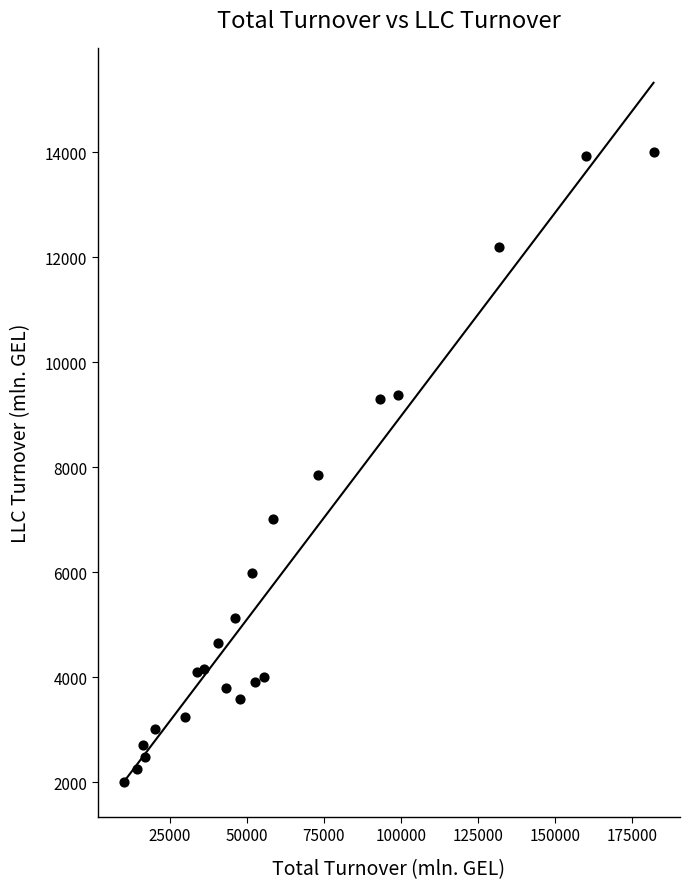

What is the range of X values (max minus min)?

171643.9